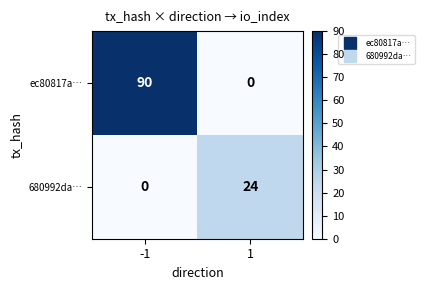

List the series in order of their peak value, lowest first.

680992da…, ec80817a…